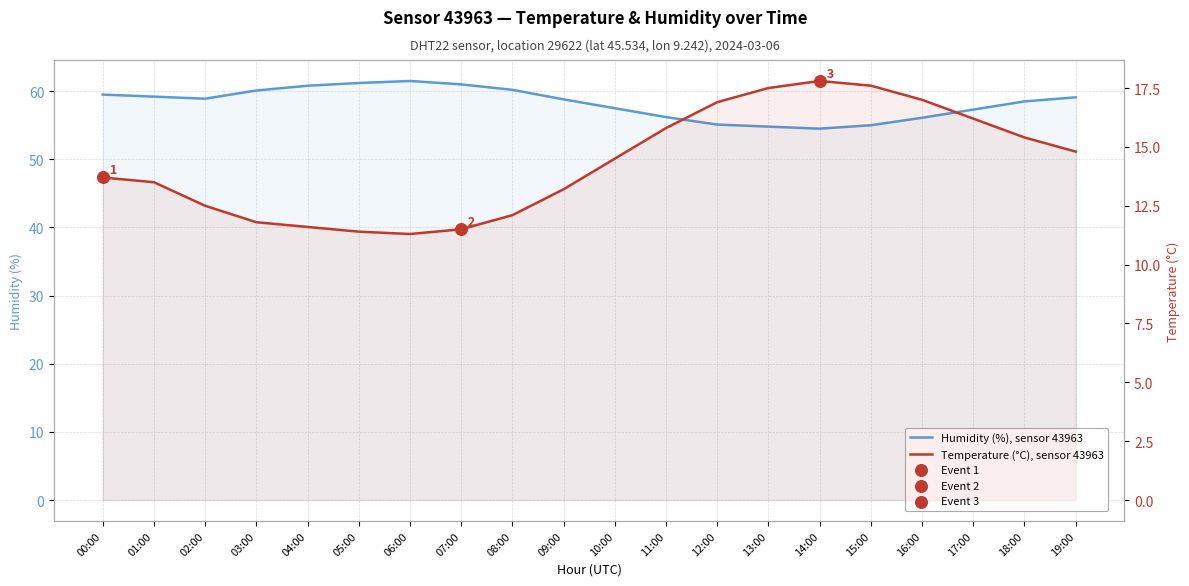

What are all the series names shown in the legend?

Humidity (%), sensor 43963, Temperature (°C), sensor 43963